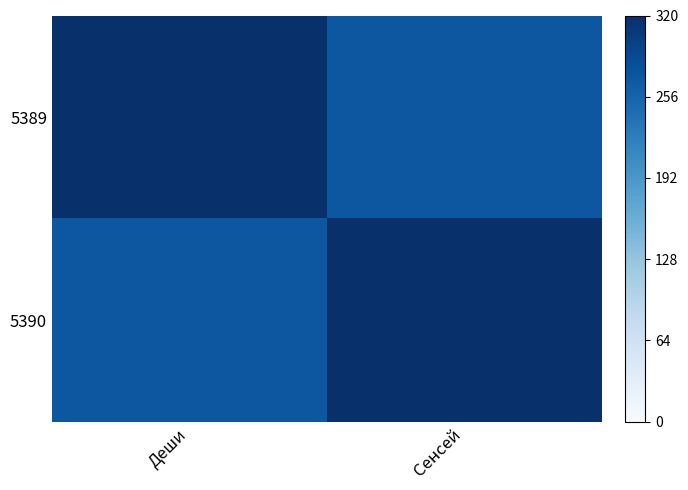

What is the total value across all series at Сенсей?

185